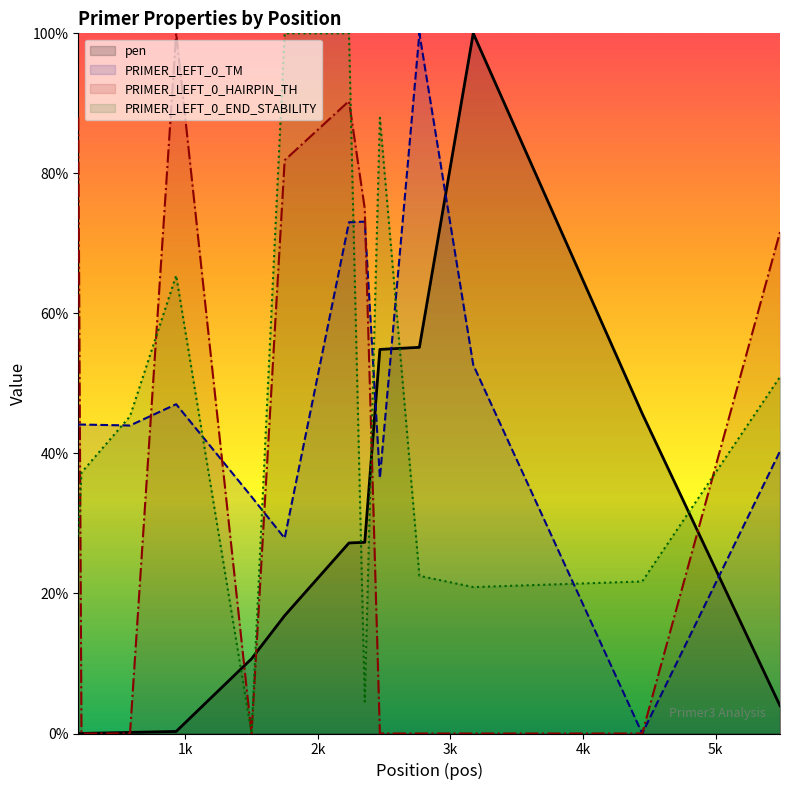

Which has a higher value, 584 or 2354?

2354